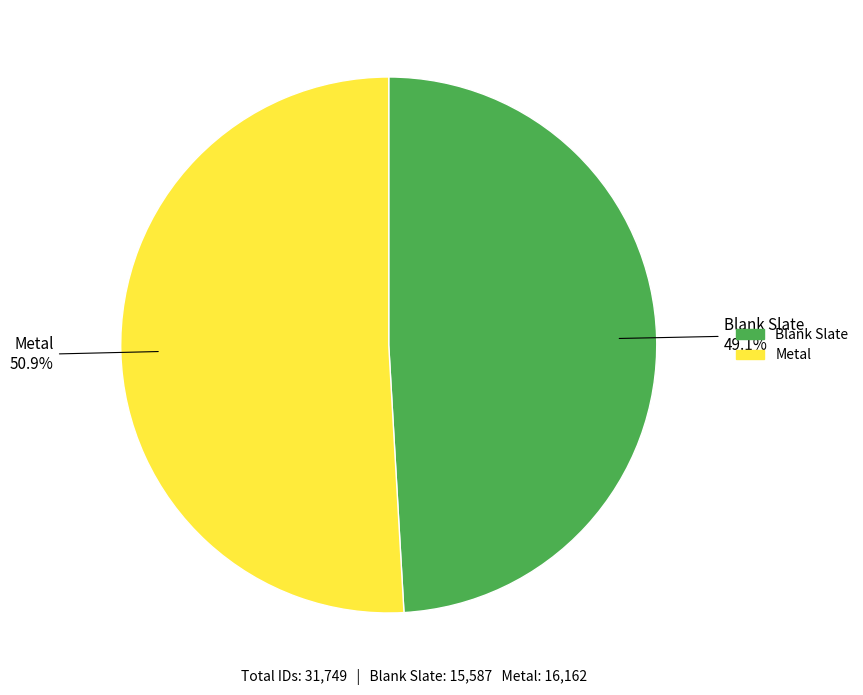

Does Metal account for over 50% of the chart?

Yes